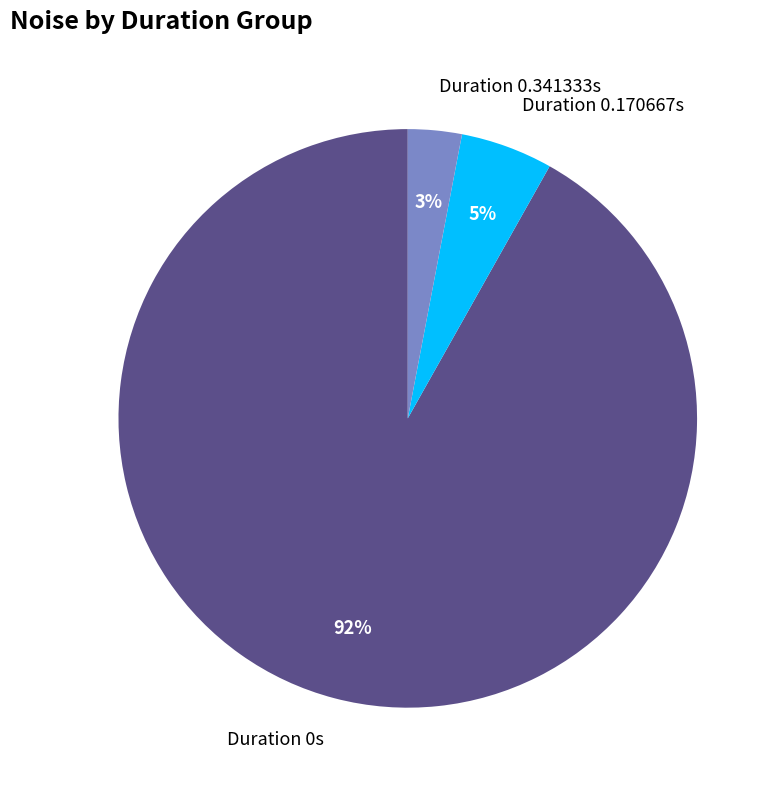

Between Duration 0s and Duration 0.170667s, which is larger?

Duration 0s